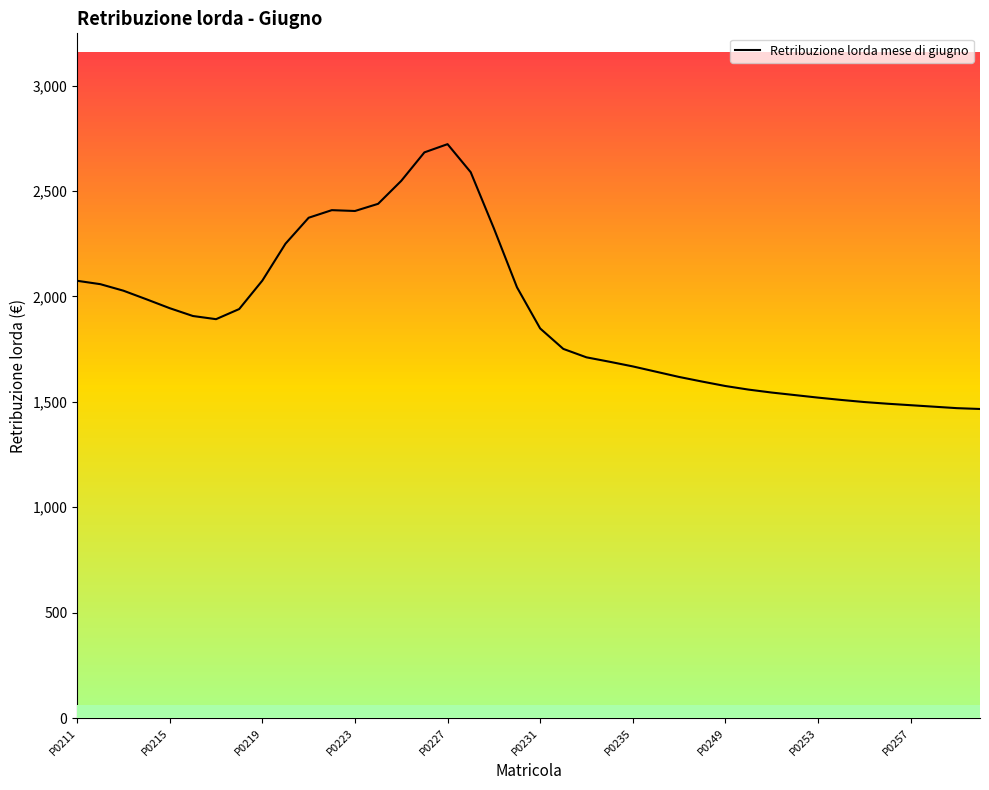

What is the smallest value displayed?

1466